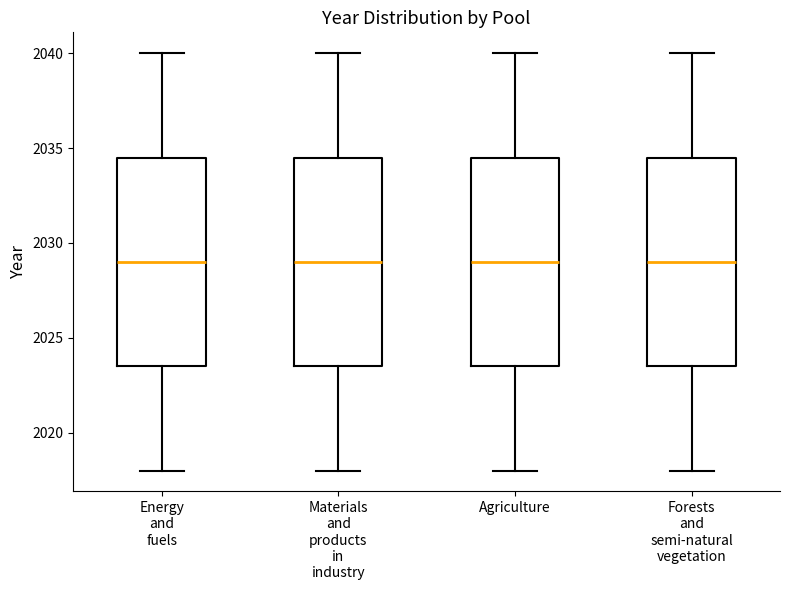

Reading left to right, read every box against the y-axis: the position of its median line, the range the box covers, and the ends of its whiskers. The values are not printed on the chart, so give them approximately, as read against the axis.

Energy and fuels: median 2029.0, box 2023.5 to 2034.5, whiskers 2018.0 to 2040.0
Materials and products in industry: median 2029.0, box 2023.5 to 2034.5, whiskers 2018.0 to 2040.0
Agriculture: median 2029.0, box 2023.5 to 2034.5, whiskers 2018.0 to 2040.0
Forests and semi-natural vegetation: median 2029.0, box 2023.5 to 2034.5, whiskers 2018.0 to 2040.0